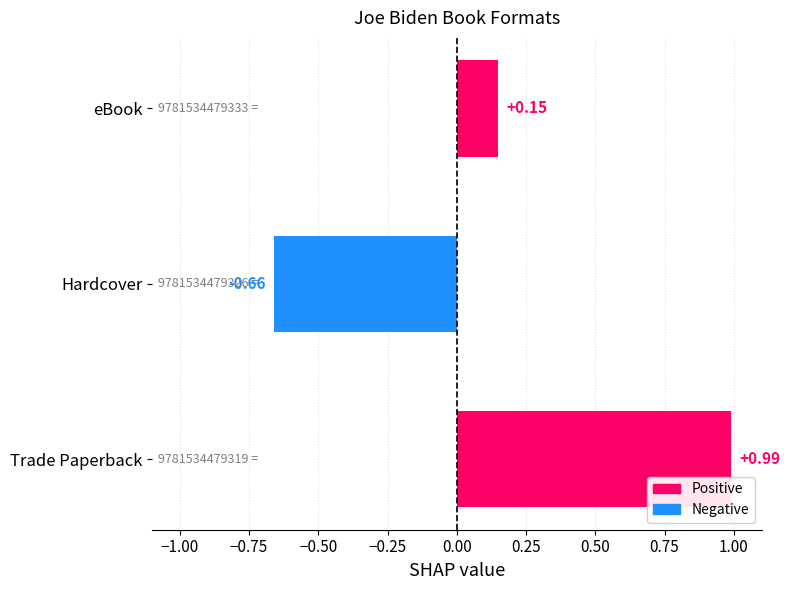

Between eBook and Hardcover, which is larger?

eBook